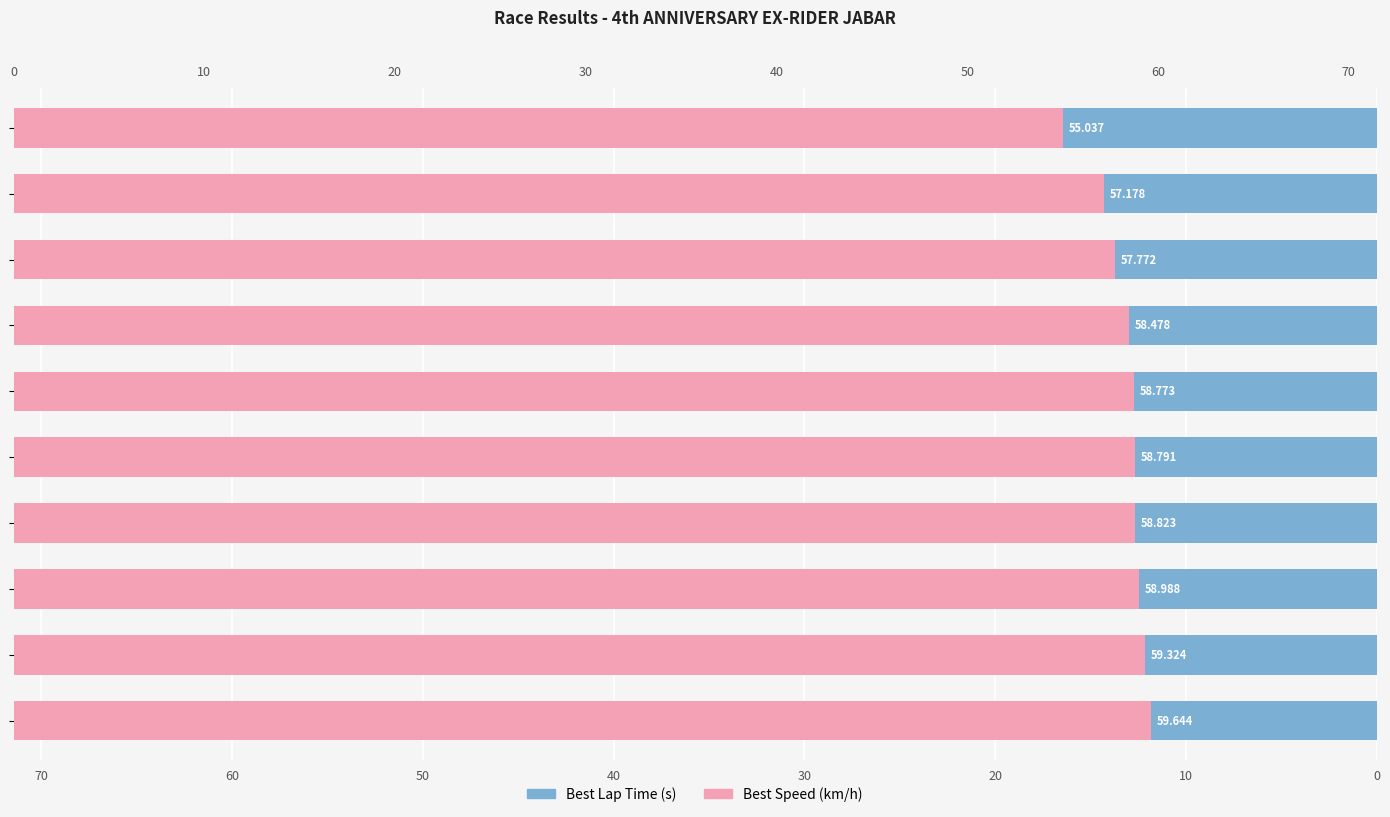

Which label corresponds to the largest value in the chart?

9